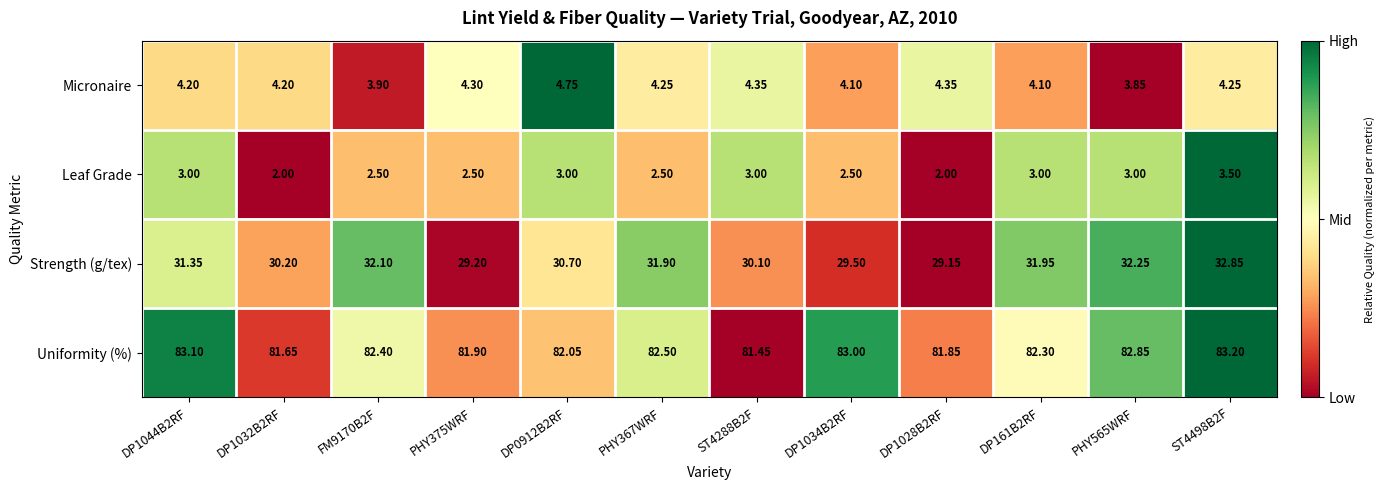

Between DP1034B2RF and ST4498B2F, which series saw the biggest shift?

Strength (g/tex)